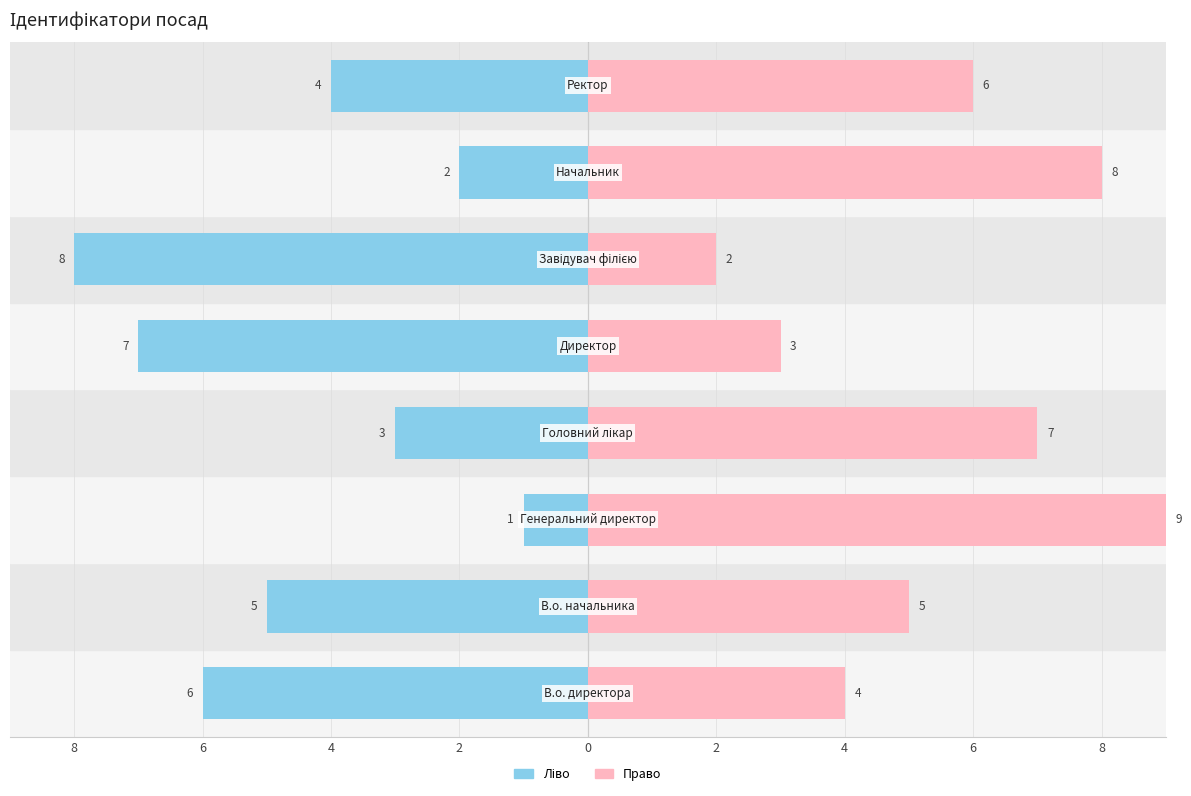

The Ідентифікатор (право) series shows 7 at 6. True or false?

False